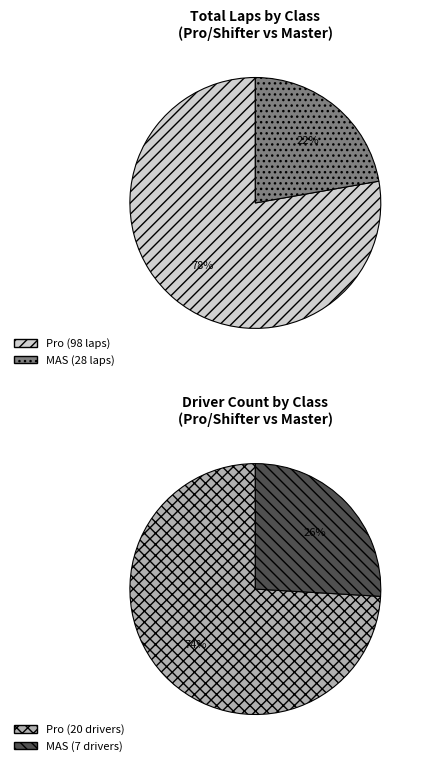

True or false: MAS accounts for 1% of the total.

False